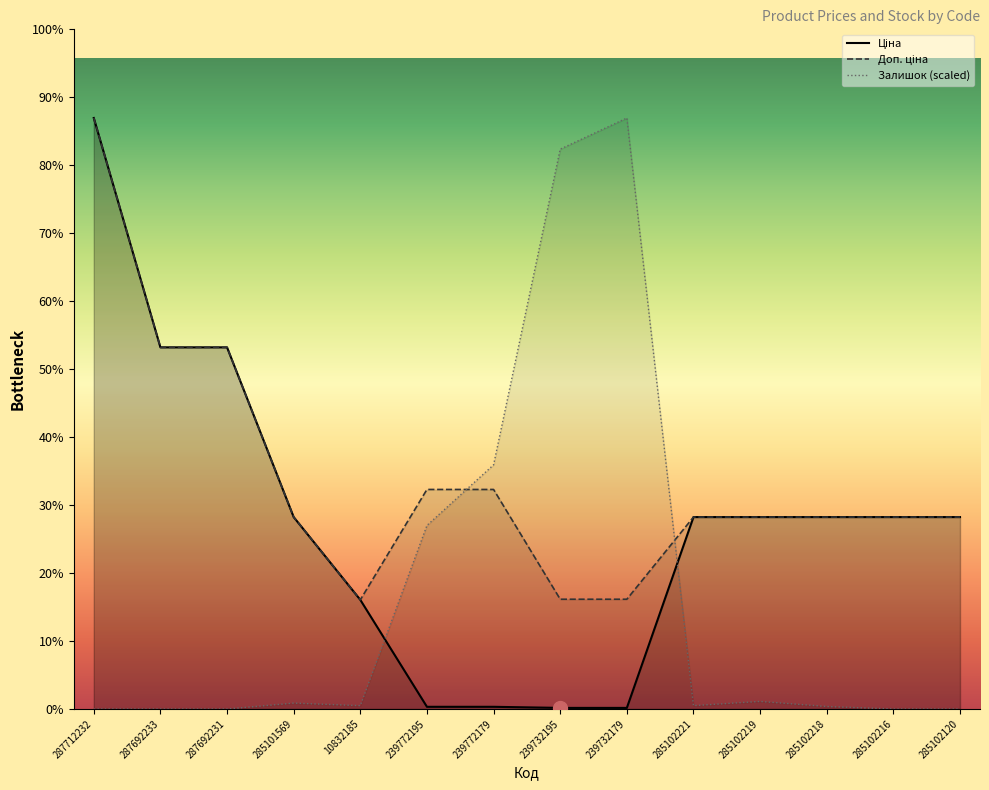

List the labels in order of Доп. ціна value, largest first.

287712232, 287692233, 287692231, 239772195, 239772179, 285101569, 285102221, 285102219, 285102218, 285102216, 285102120, 239732195, 239732179, 10832185